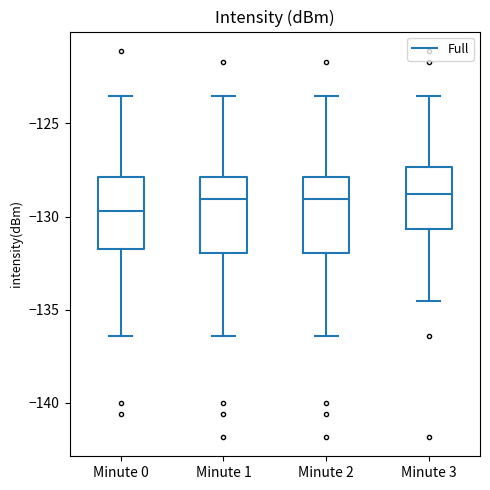

Where is the upper edge of the box for Minute 2 on the y-axis? The values are not printed on the chart, so give them approximately, as read against the axis.

-128.0